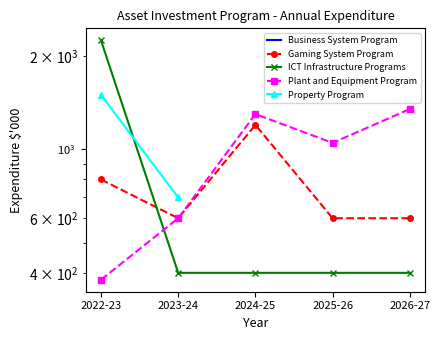

True or false: Gaming System Program and Property Program cross at least once.

False